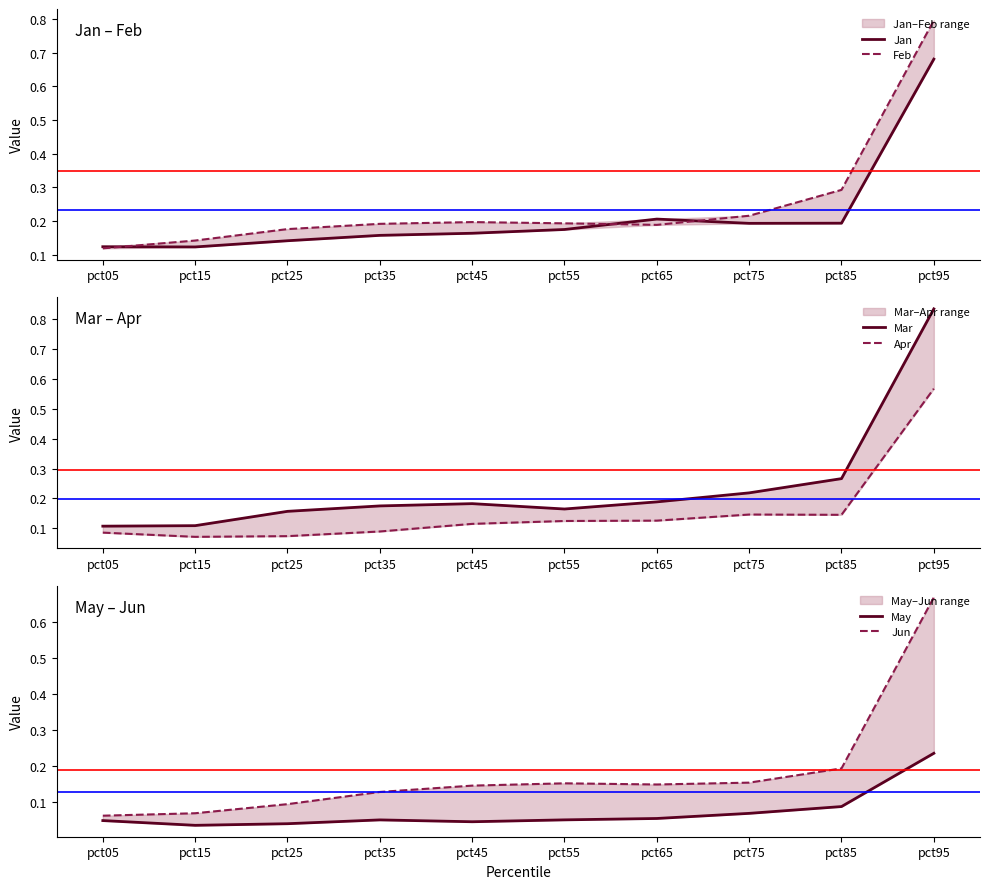

What are all the series names shown in the legend?

Jan, Feb, Mar, Apr, May, Jun